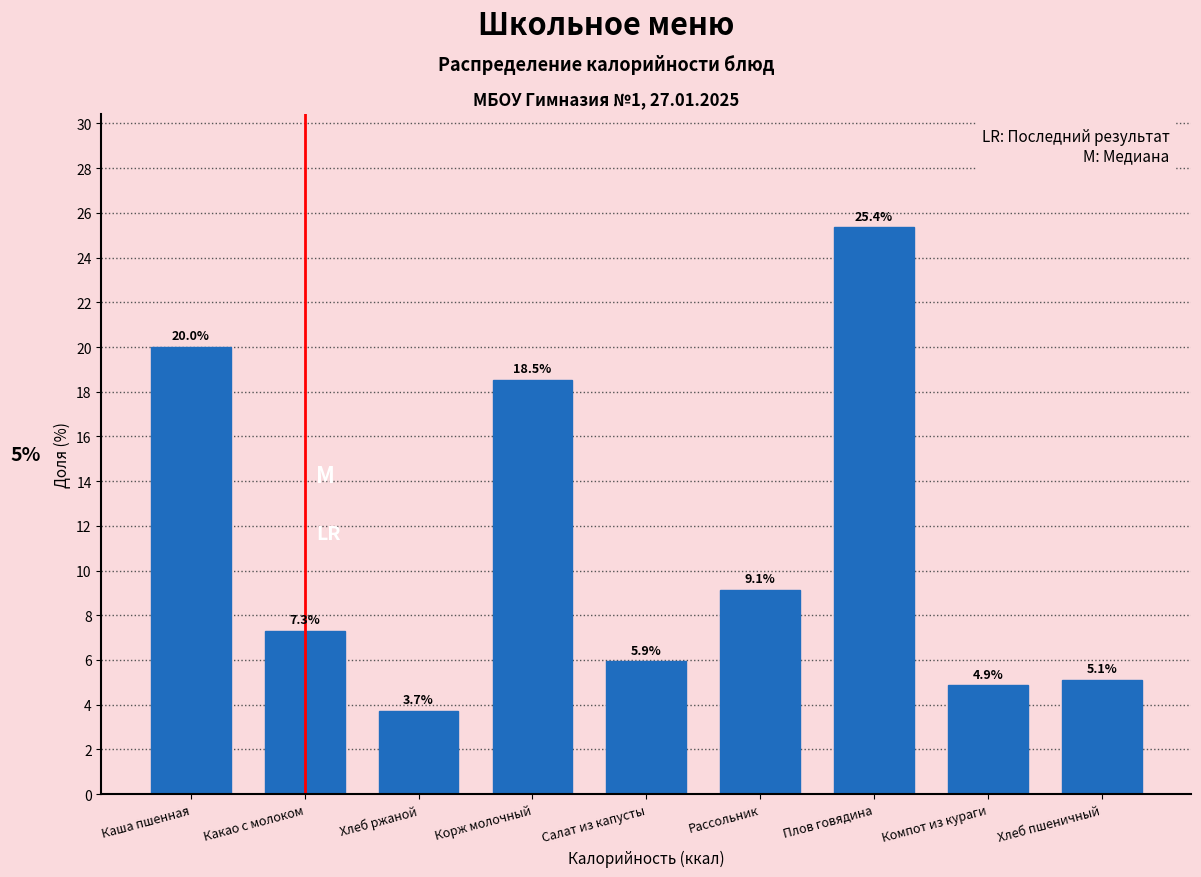

Reading right to left, list all the values displayed in this chart.

Хлеб пшеничный=5.1	Компот из кураги=4.9	Плов говядина=25.4	Рассольник=9.1	Салат из капусты=5.9	Корж молочный=18.5	Хлеб ржаной=3.7	Какао с молоком=7.3	Каша пшенная=20.0